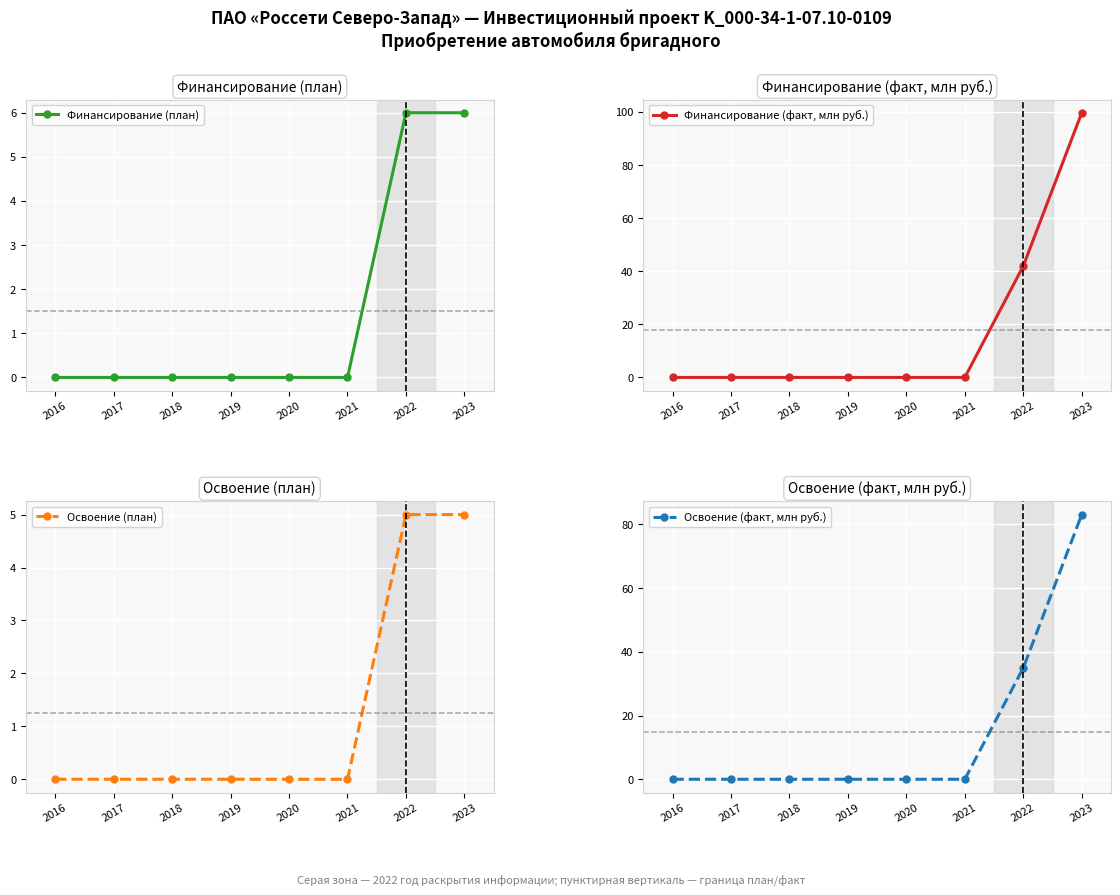

Which series changed the most between 2020 and 2022?

Финансирование (факт, млн руб.)